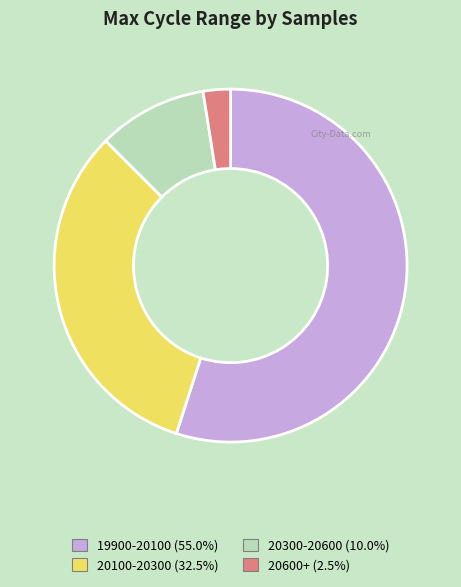

Is there a majority slice in this chart?

Yes